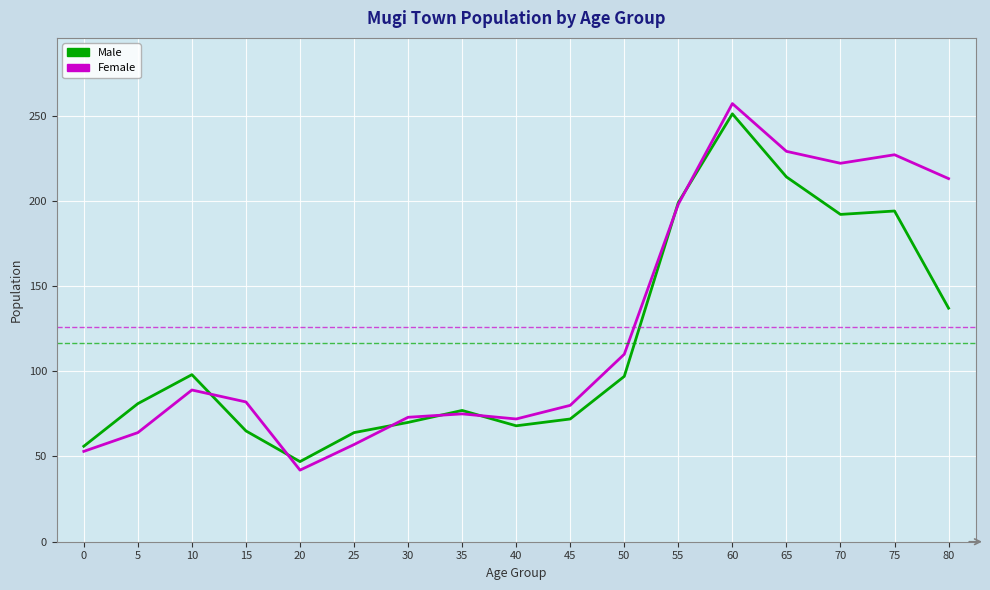

How many values in the Male series are below 81?

8